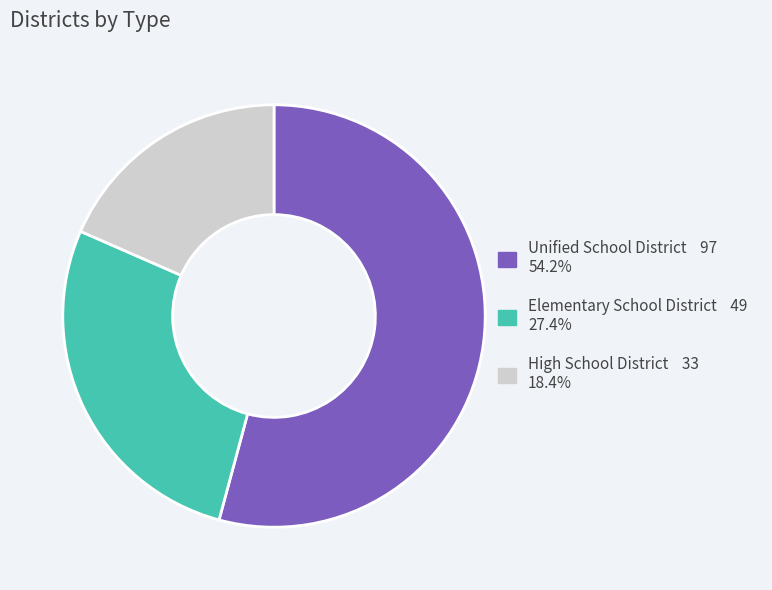

Rank the categories by value from lowest to highest.

High School District, Elementary School District, Unified School District